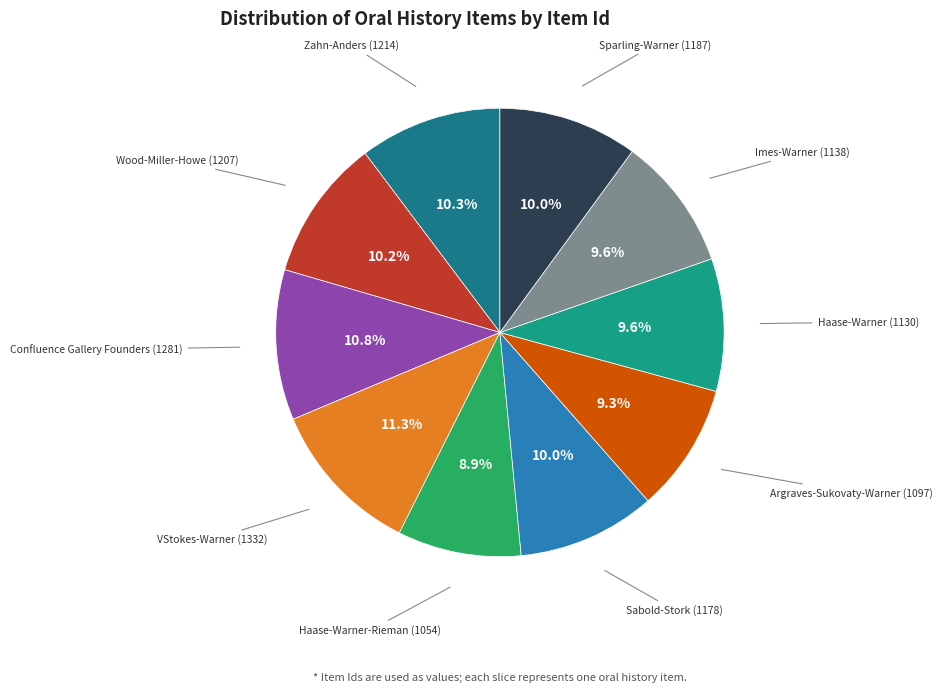

How many slices are in this pie chart?

10